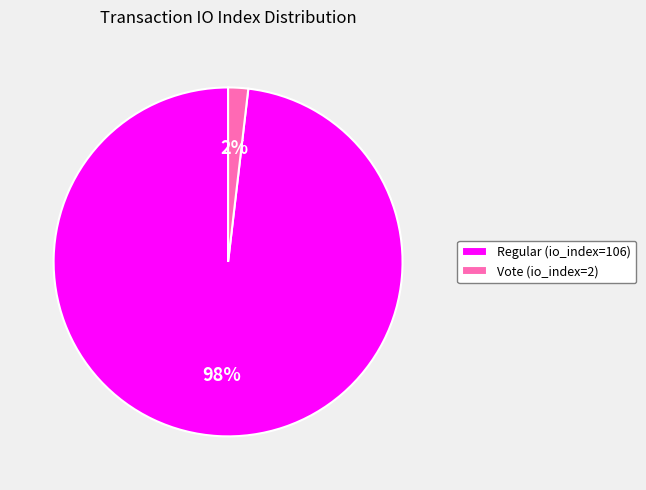

To the nearest percent, what portion does Regular (io_index=106) represent?

98%